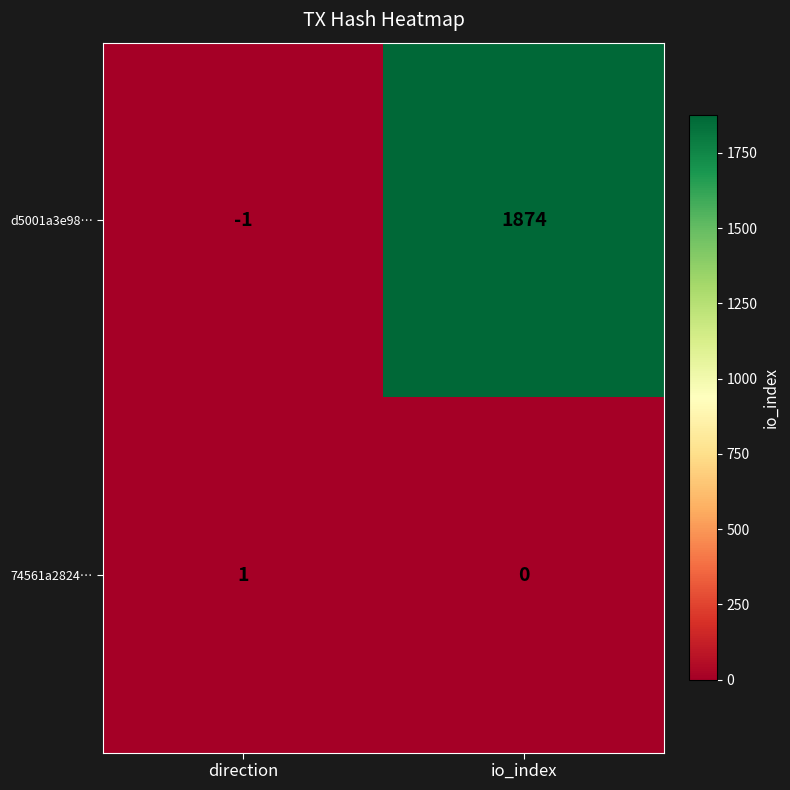

At which category does the chart reach its peak across all series?

io_index